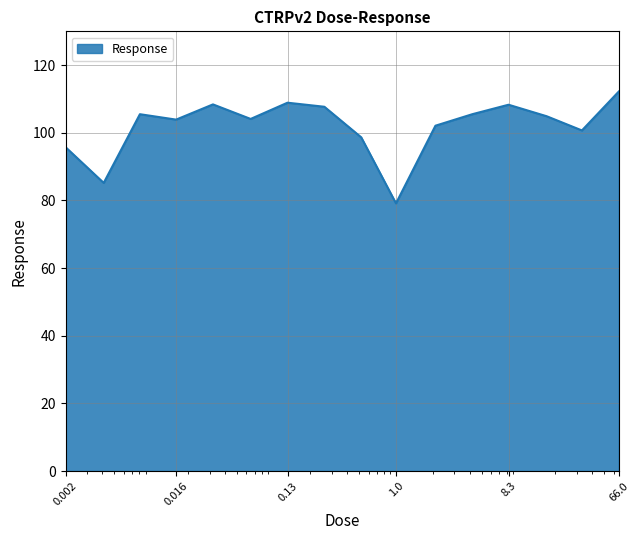

What is the greatest value displayed?

112.2